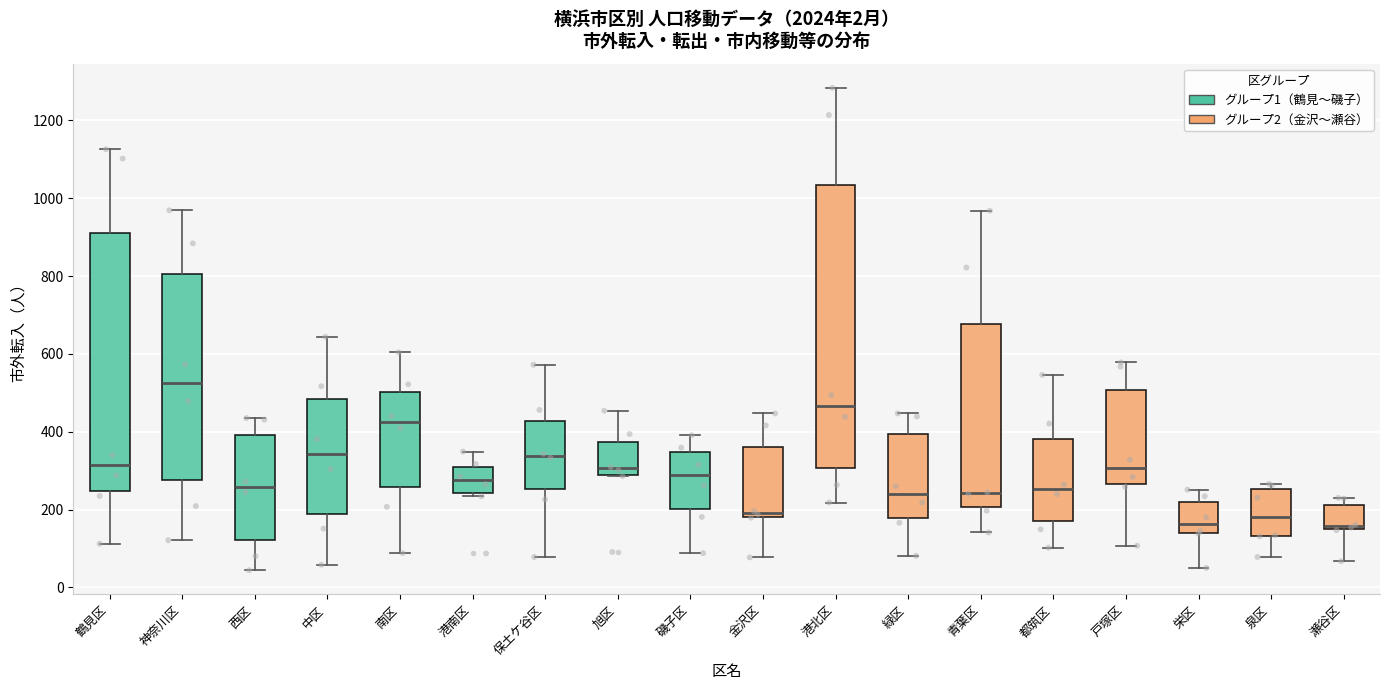

Where is the upper edge of the box for 西区 on the y-axis? The values are not printed on the chart, so give them approximately, as read against the axis.

400